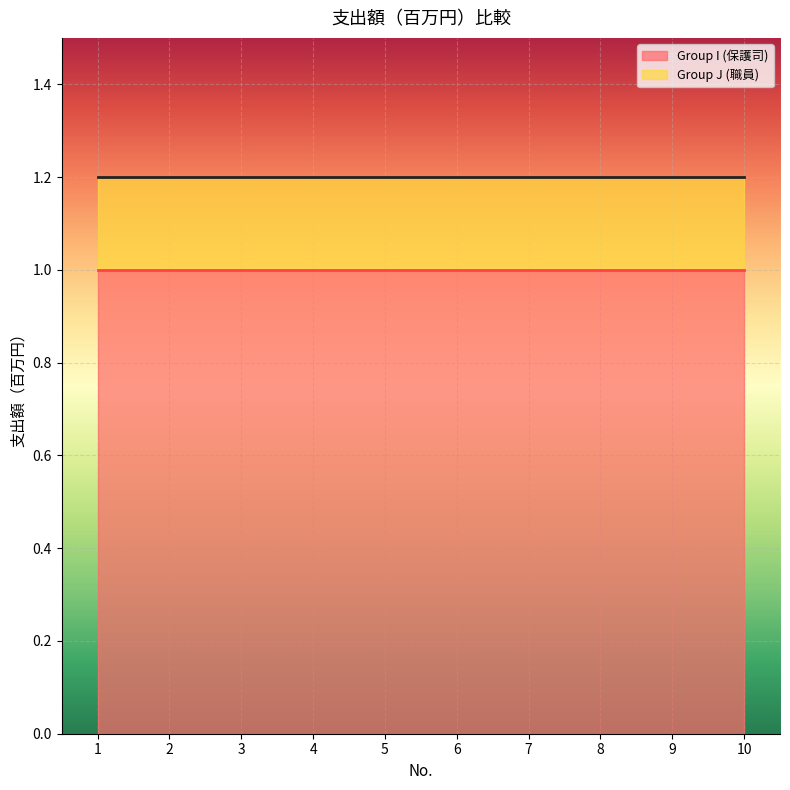

The Group I (保護司) series shows 1.0 at 1. True or false?

True